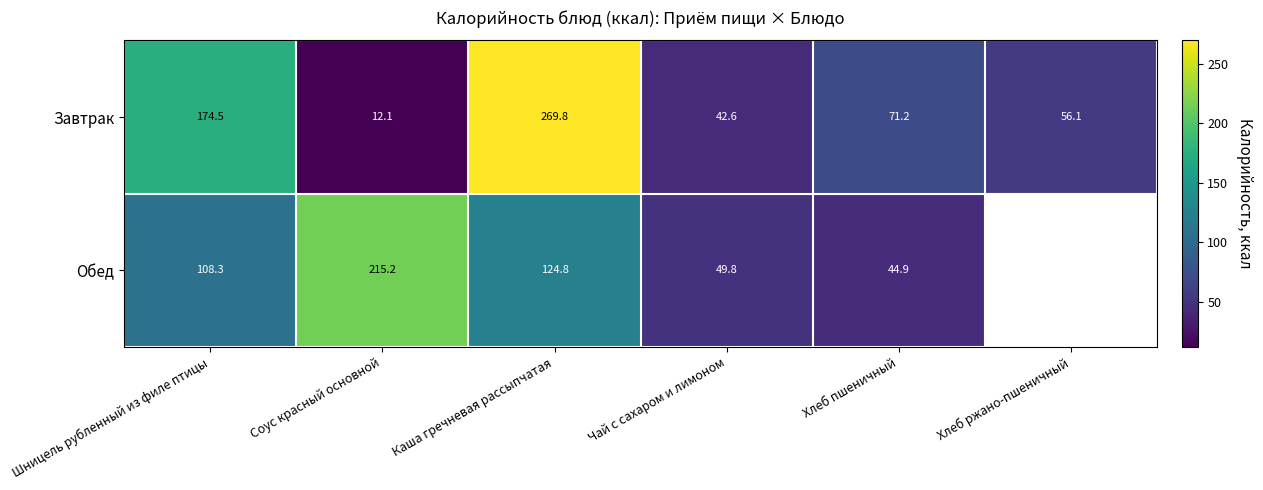

Which series changed the most between Шницель рубленный из филе птицы and Хлеб пшеничный?

Завтрак